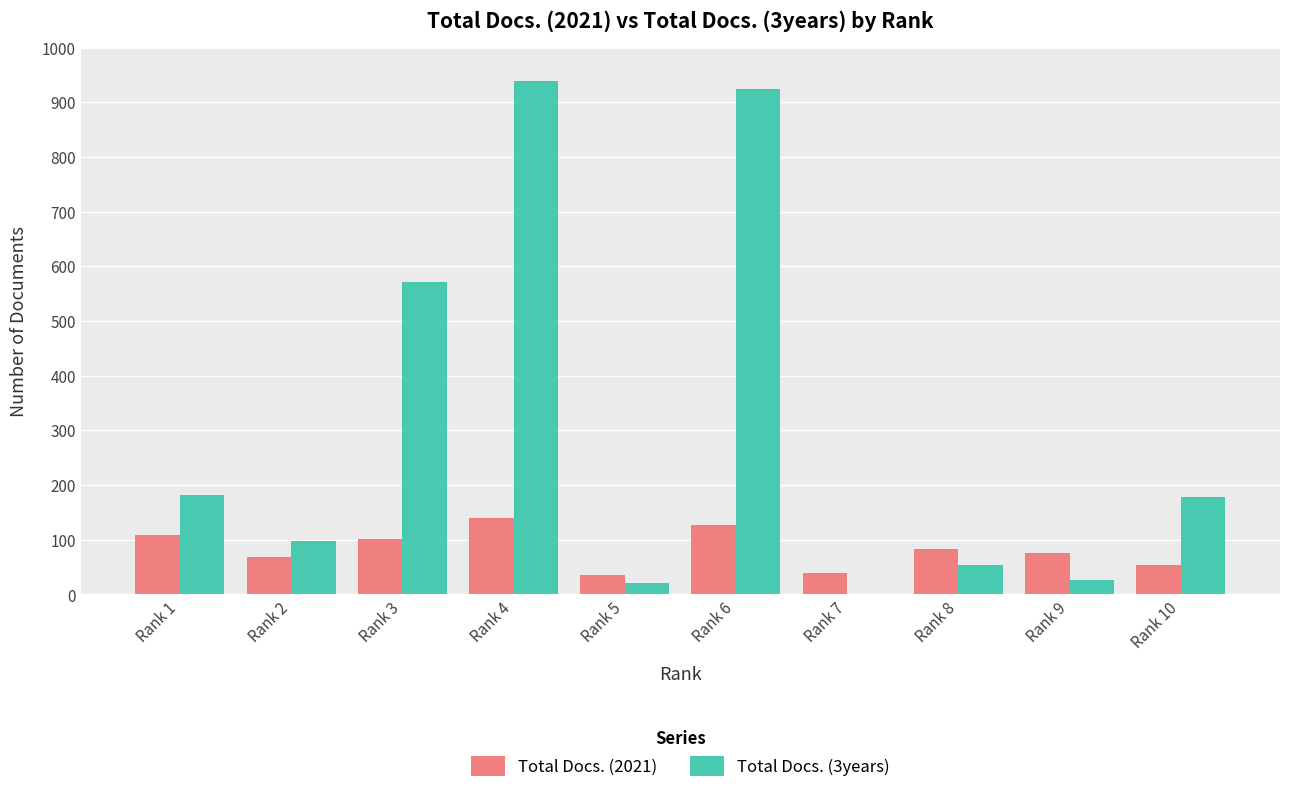

Which series has the largest range (max minus min)?

Total Docs. (3years)